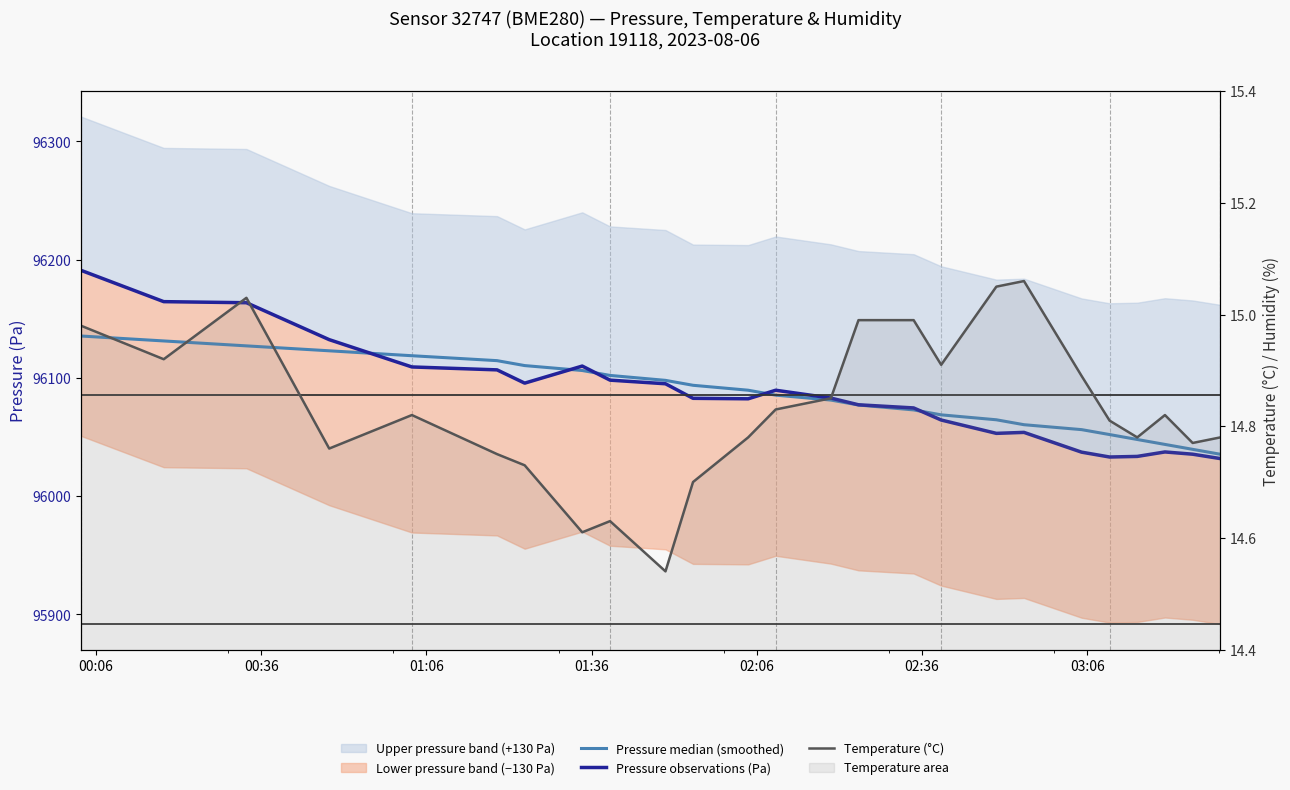

How many lines are shown in the chart?

3